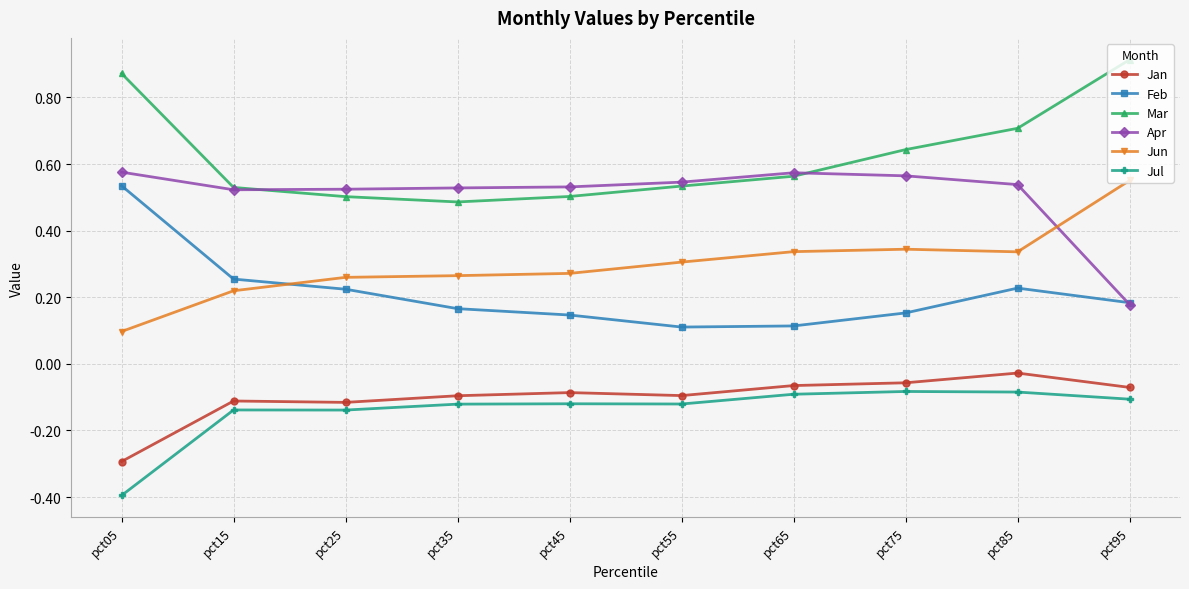

The value of Feb at pct55 is 0.1. True or false?

True